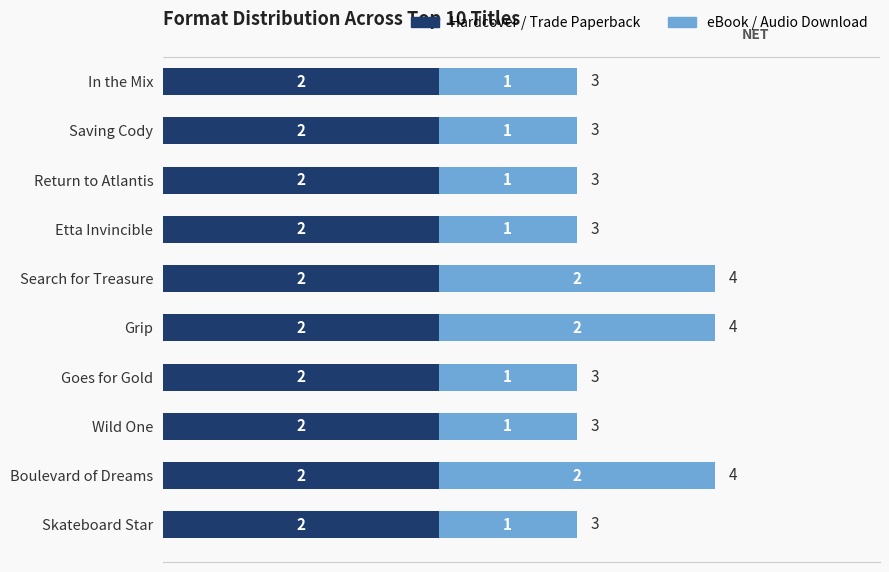

What is the total value across all series at Boulevard of Dreams?

4